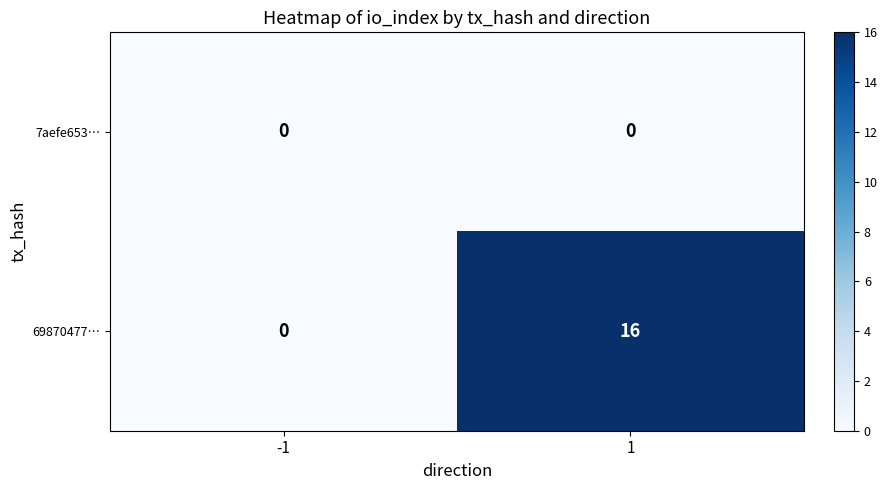

Which series has the largest range (max minus min)?

69870477…